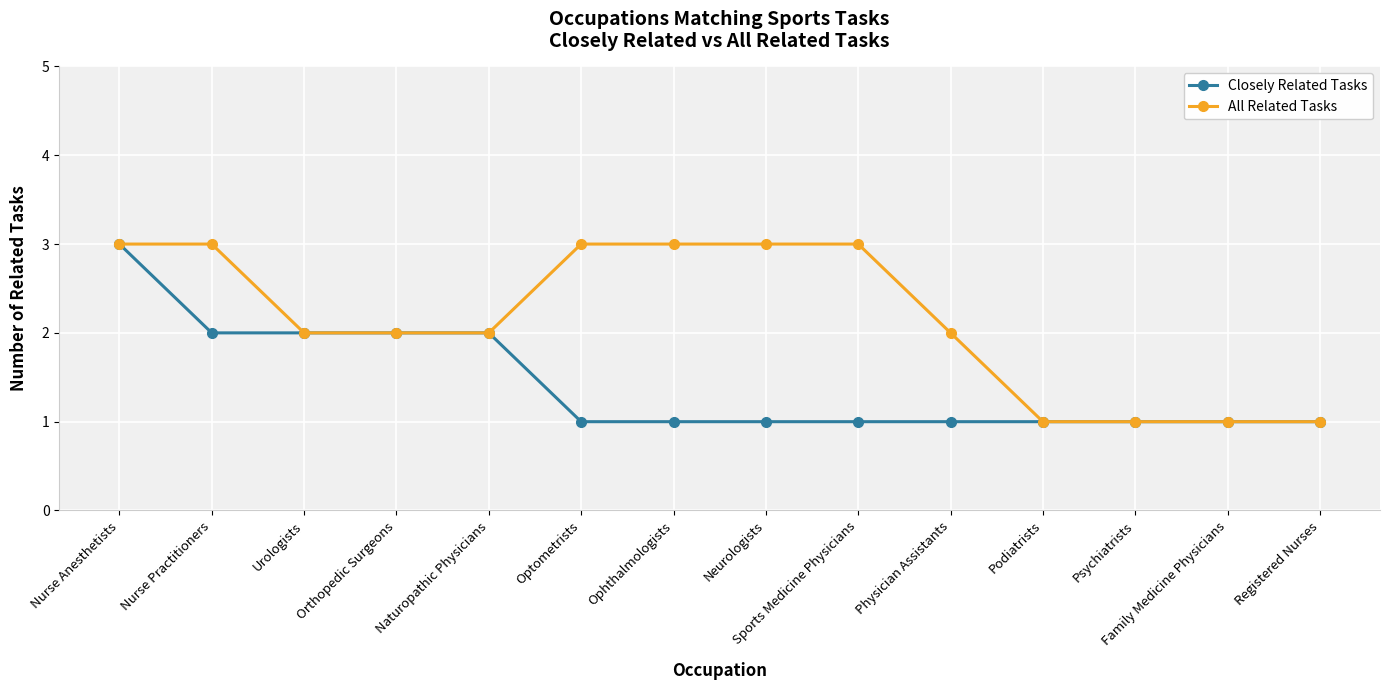

Read the Closely Related Tasks value at Ophthalmologists.

1